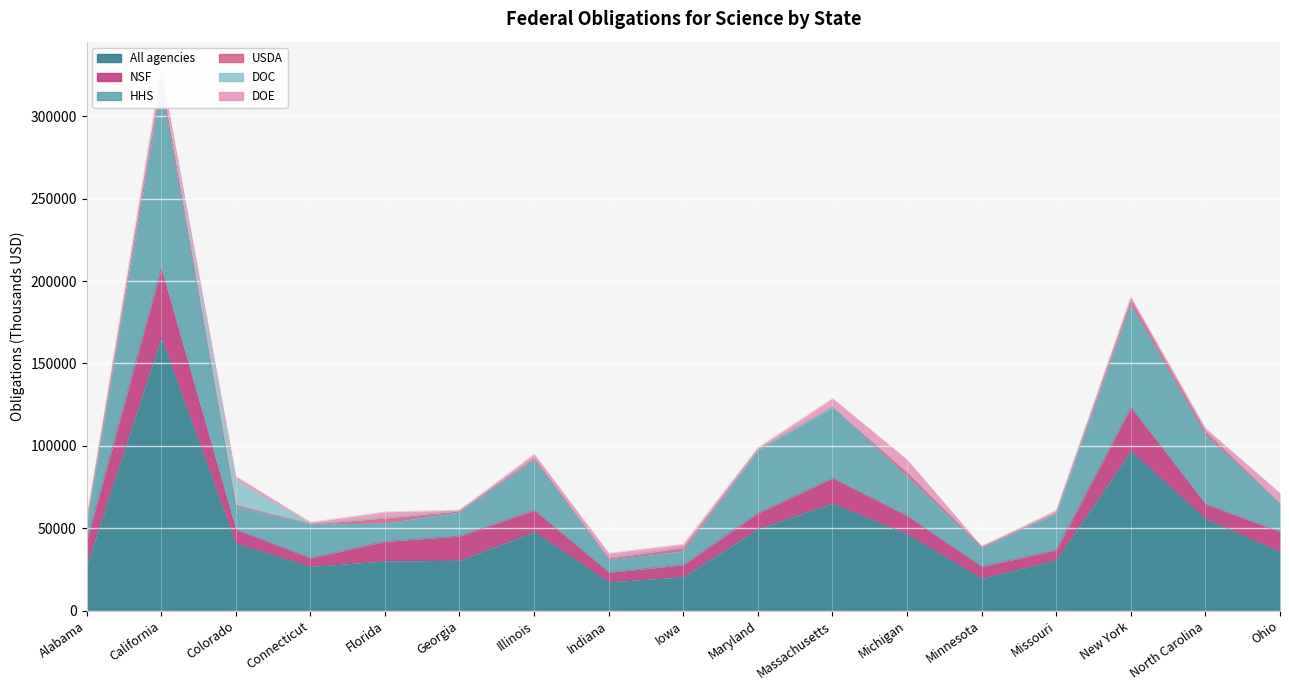

What is the spread (max minus min) of values at Colorado?

39861.1